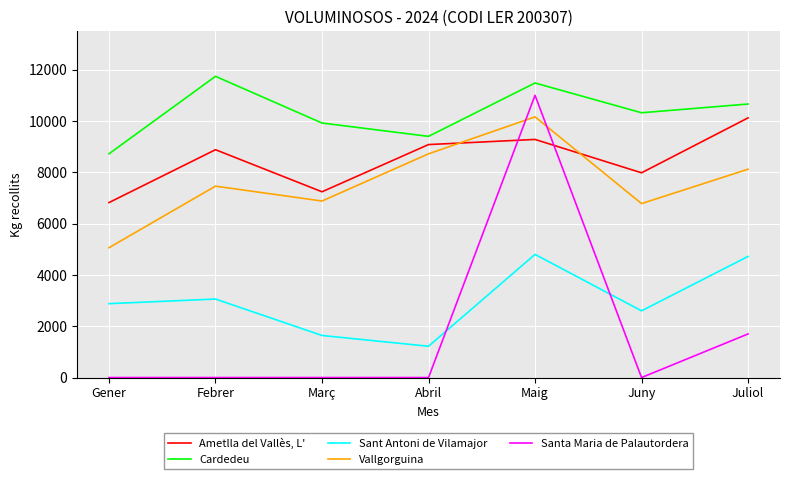

What are all the series names shown in the legend?

Ametlla del Vallès, L', Cardedeu, Sant Antoni de Vilamajor, Vallgorguina, Santa Maria de Palautordera